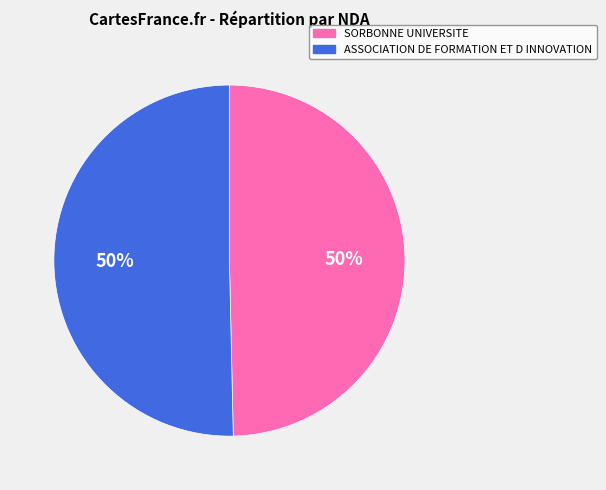

The SORBONNE UNIVERSITE slice represents 58% of the pie. True or false?

False